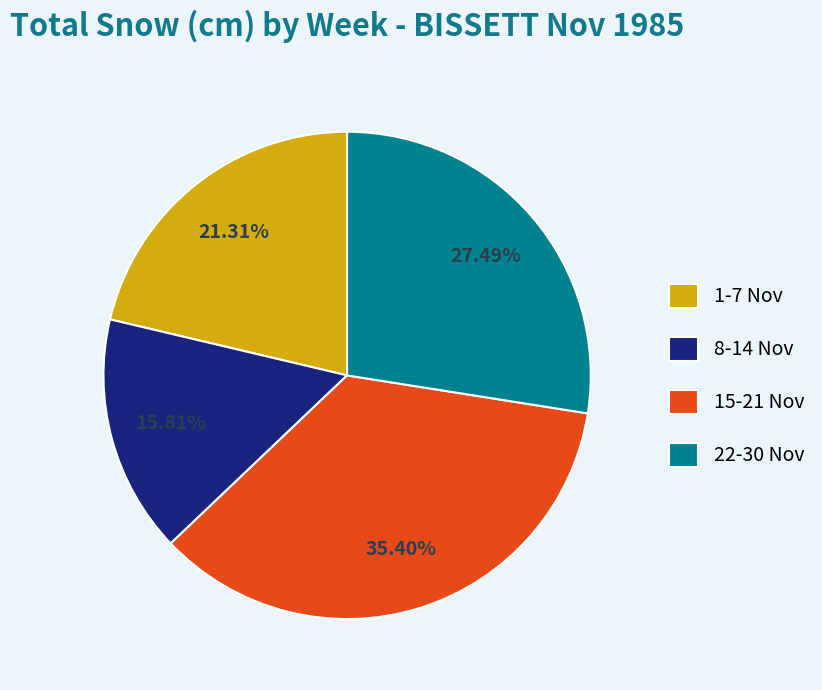

What is the smallest slice in the pie chart?

8-14 Nov